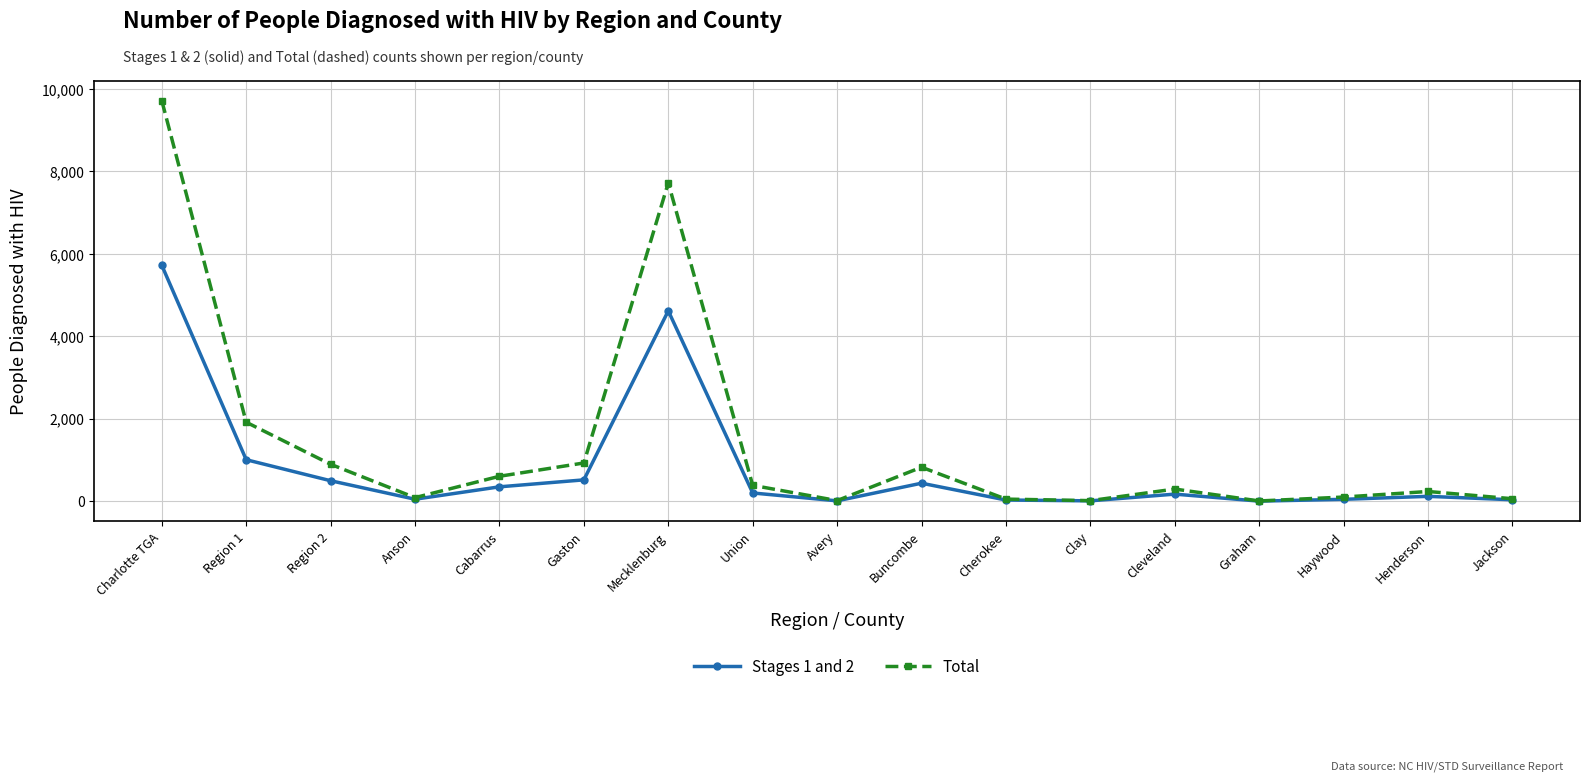

What is the label of the 9th point from the left?

Avery